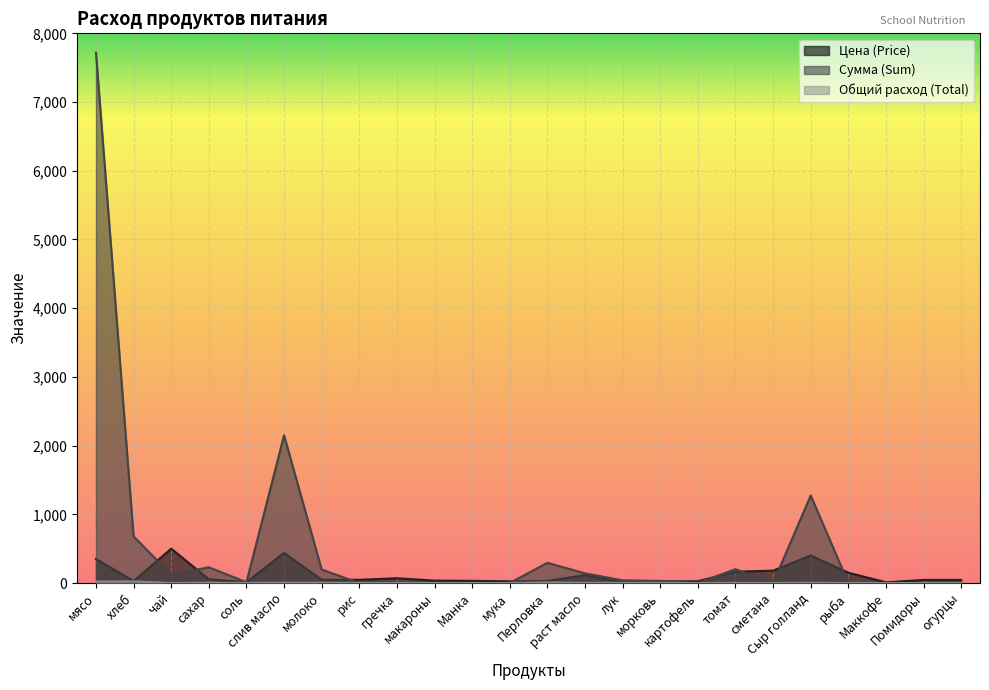

How many series are shown in this chart?

3